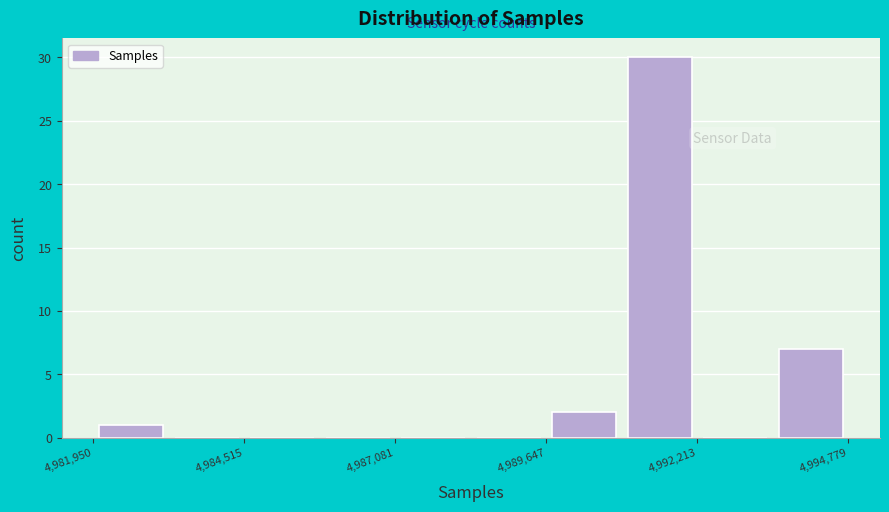

Read against the x-axis, roughly where is the centre of the tallest bar?

4991500